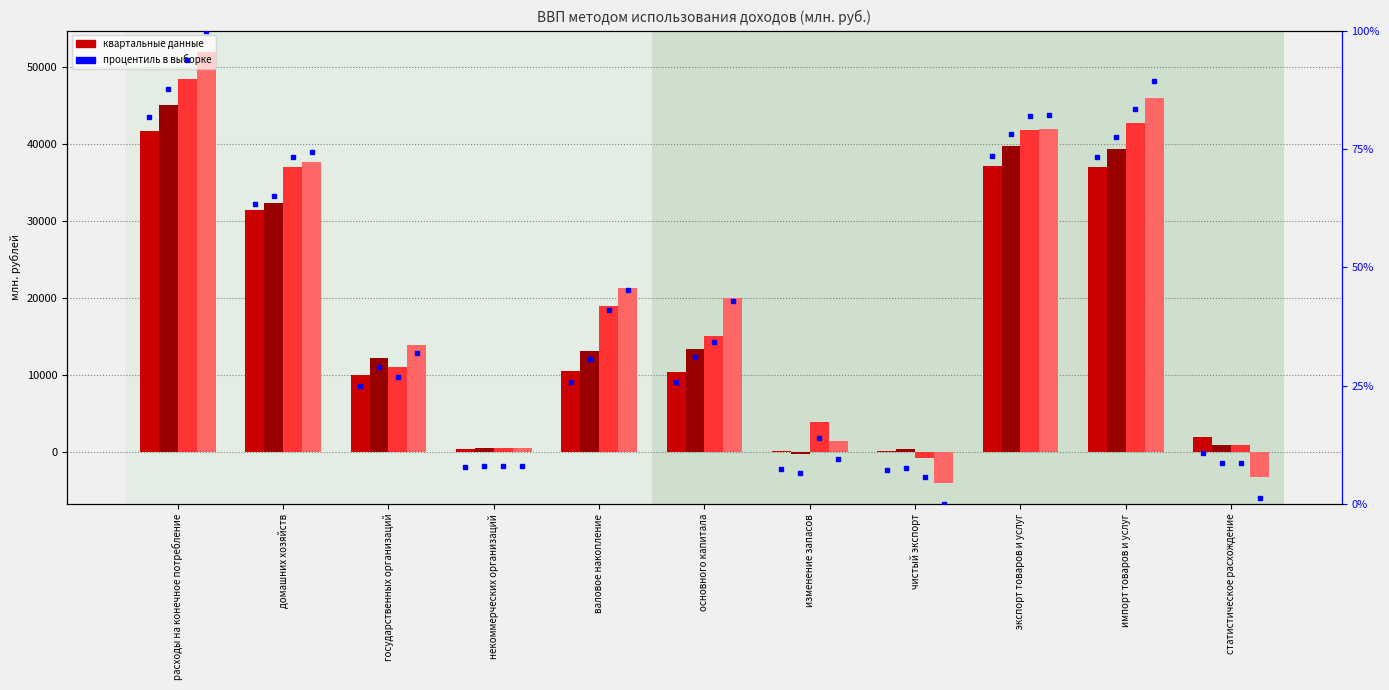

What is the smallest value displayed?

-3996.5